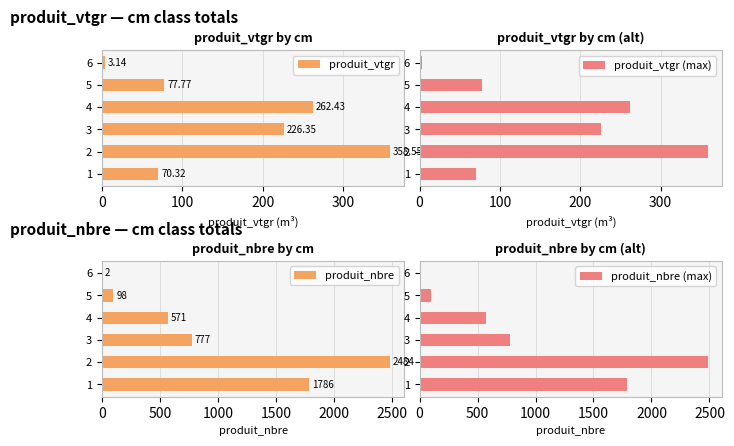

Which category has the highest value in the produit_nbre (max) series?

2